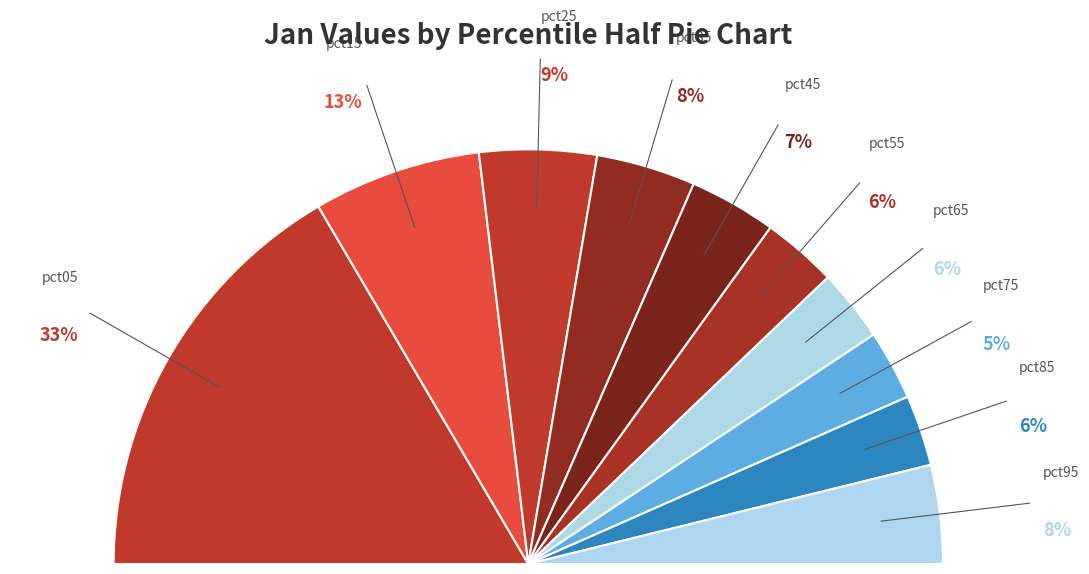

To the nearest percent, what percentage of the pie is pct05?

33%